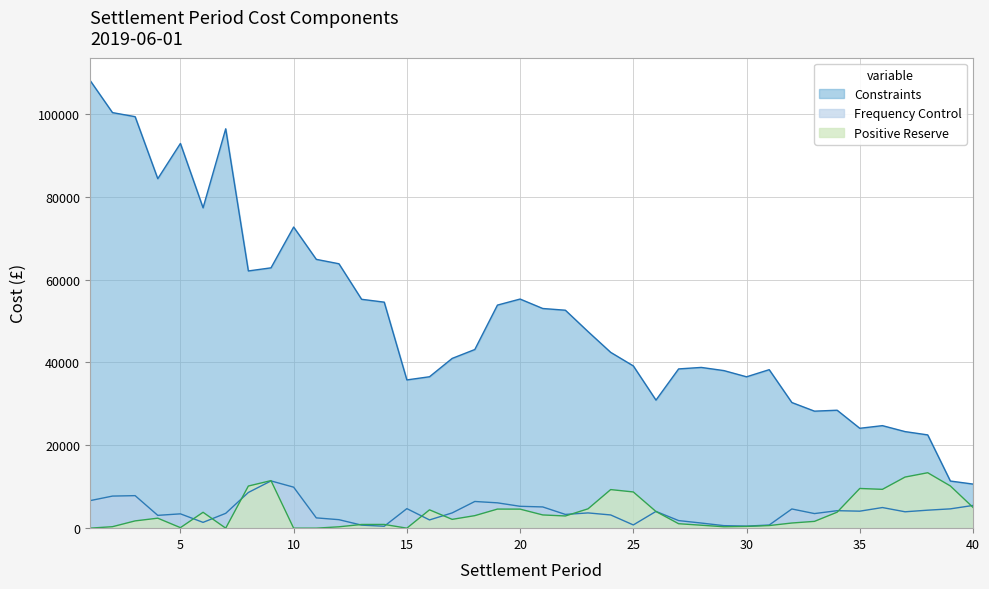

True or false: Positive Reserve and Constraints cross at least once.

False